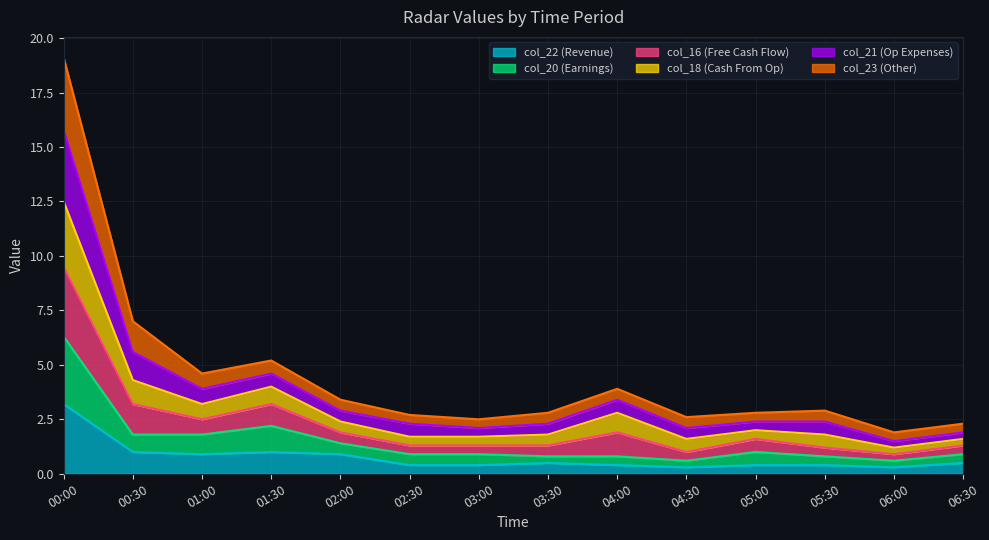

At which category is the sum across all series the highest?

00:00